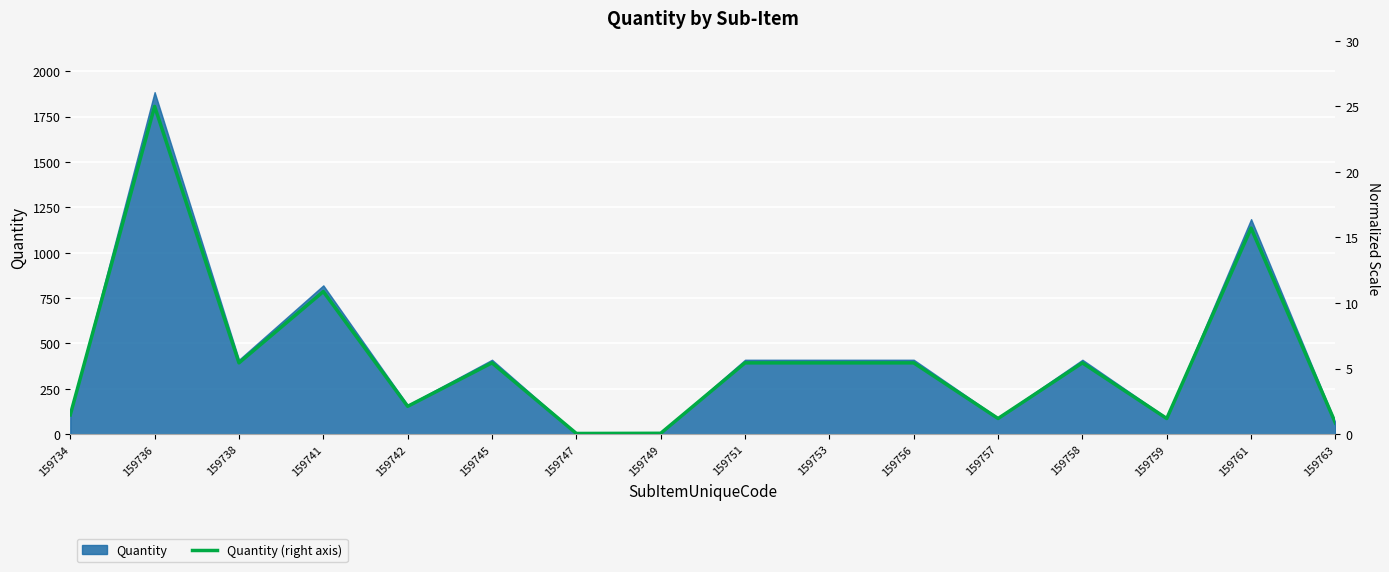

Where is the first local minimum?

159738